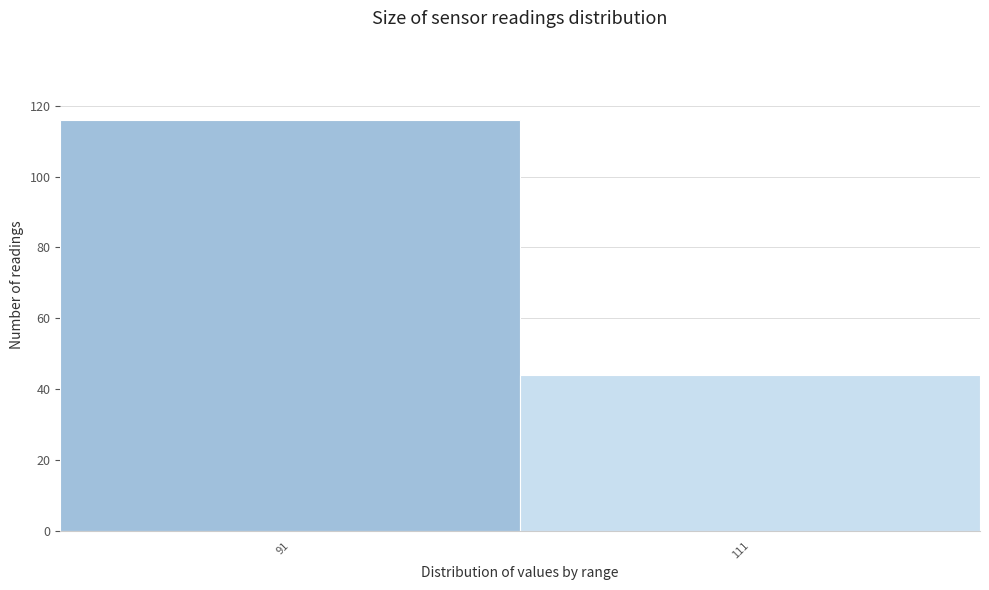

Reading left to right, list all the values displayed in this chart.

91=116	111=44